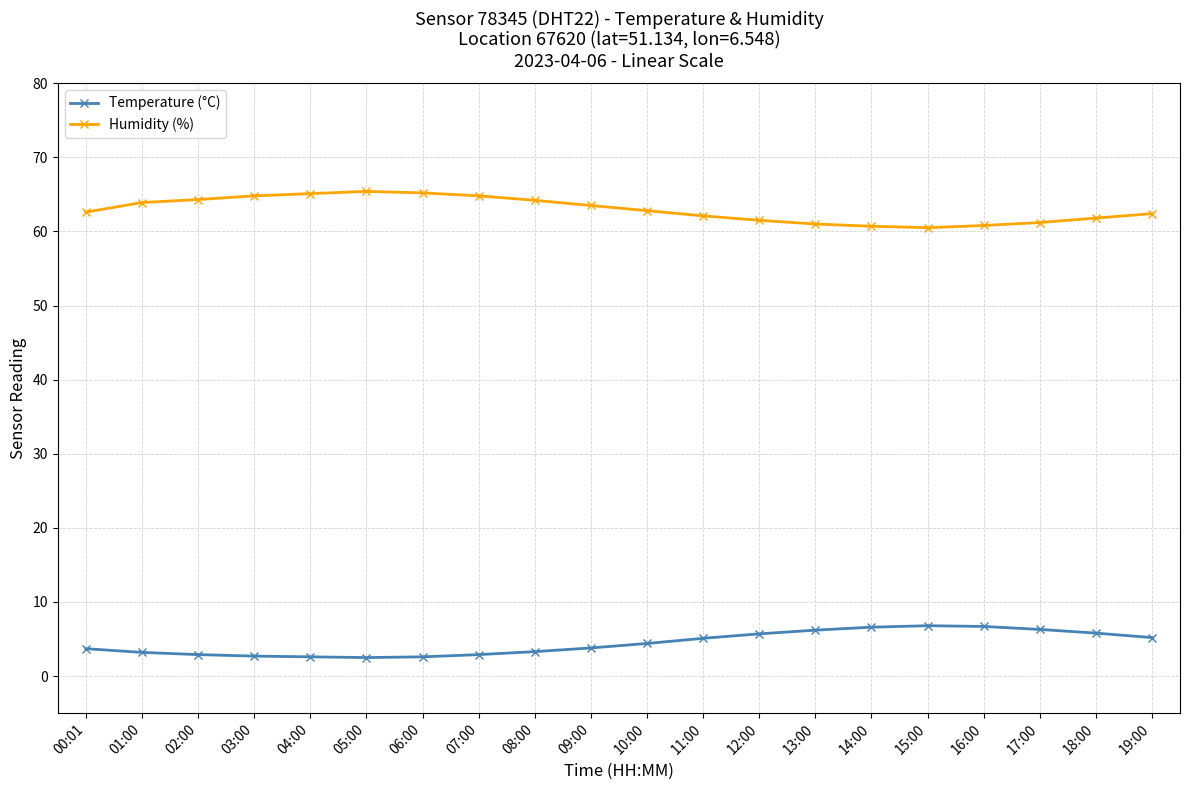

What is the minimum value for Temperature (°C)?

2.5